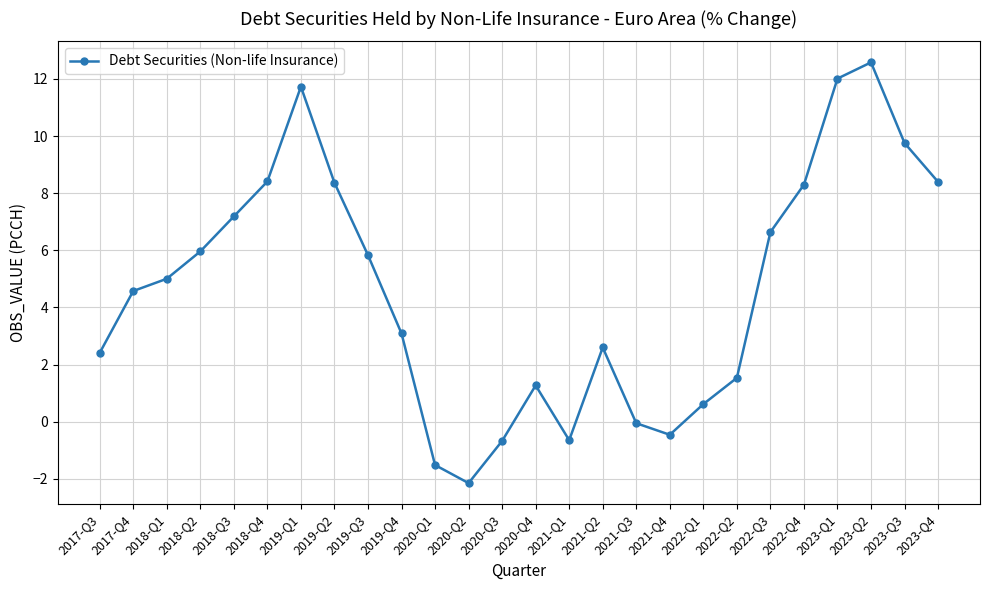

How many series are shown in this chart?

1